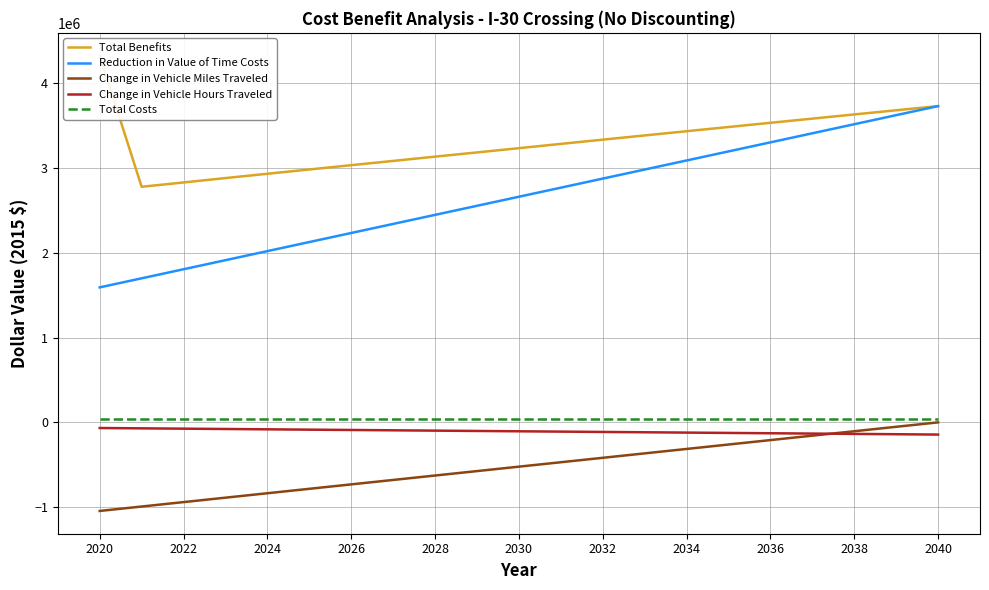

What is the lowest value of the Change in Vehicle Miles Traveled series?

-1045223.8